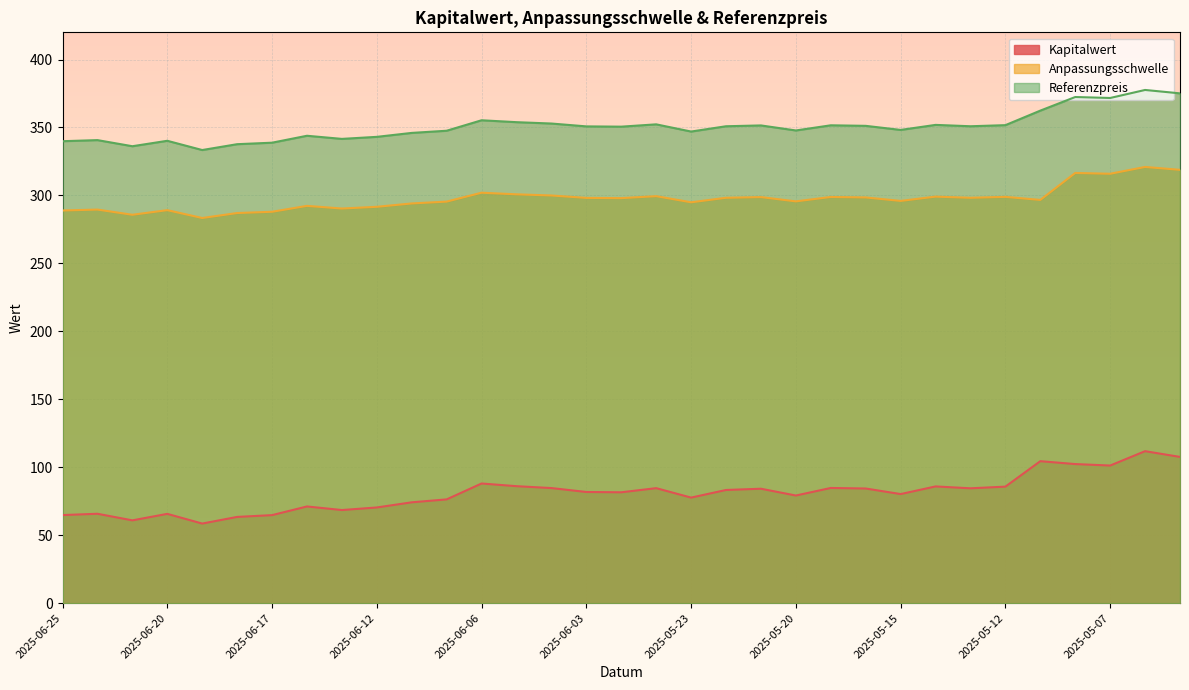

Rank the series by their maximum value, from highest to lowest.

Referenzpreis, Anpassungsschwelle, Kapitalwert